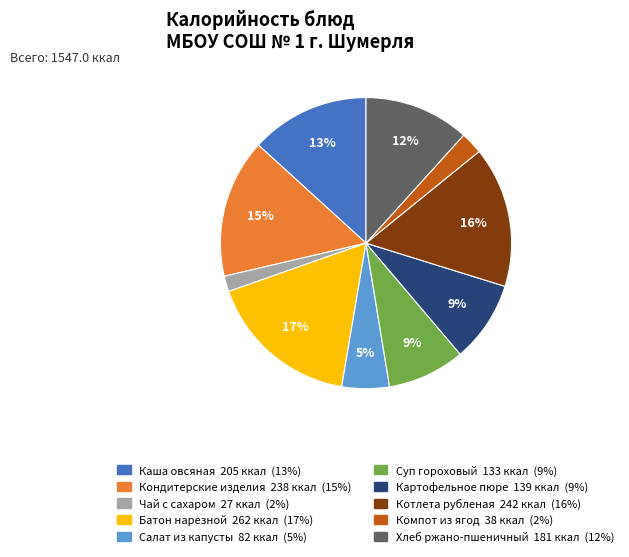

Combined, do Картофельное пюре and Кондитерские изделия account for over 50%?

No